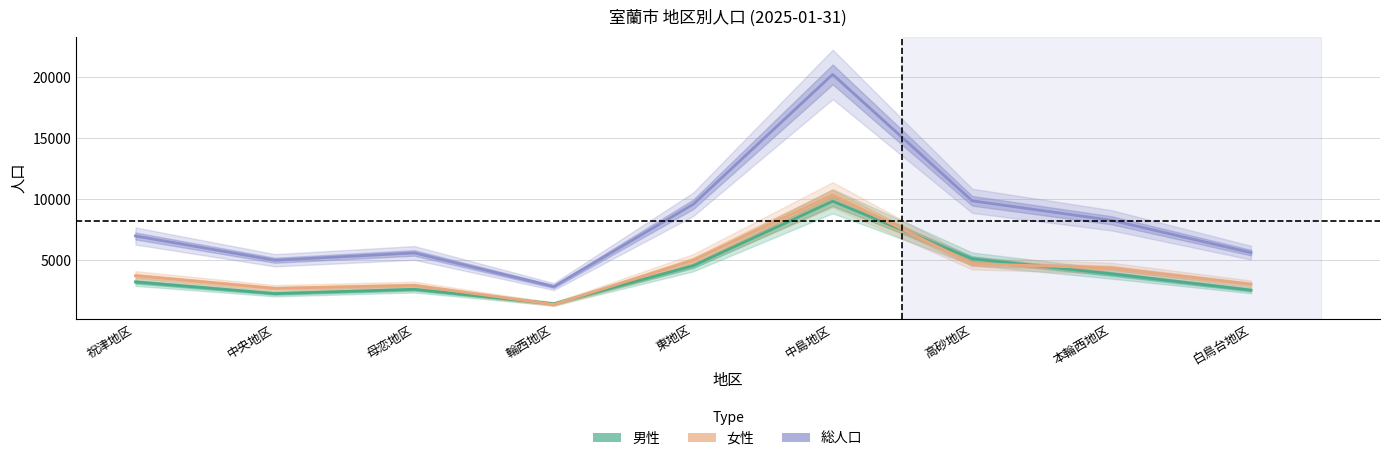

In 男性, how many points are higher than both neighbors (excluding endpoints)?

2